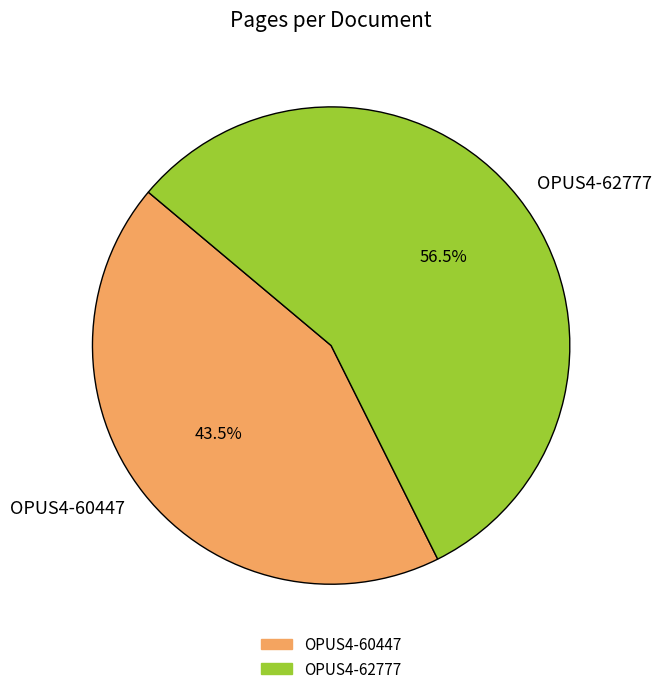

To the nearest percent, what is the combined percentage of OPUS4-62777 and OPUS4-60447?

100%